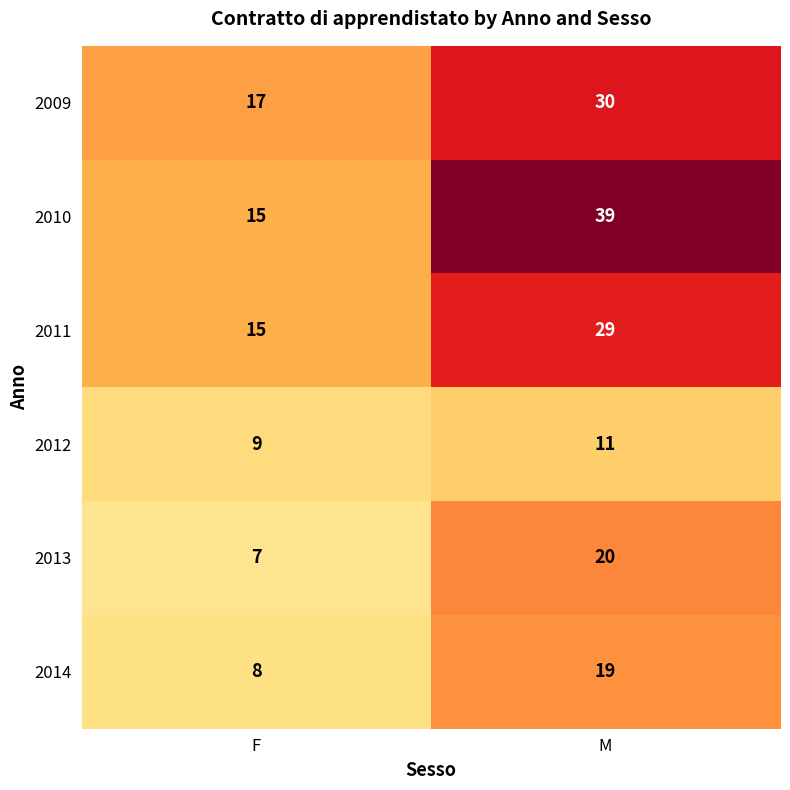

What is the difference between the 2009 values at F and M?

13